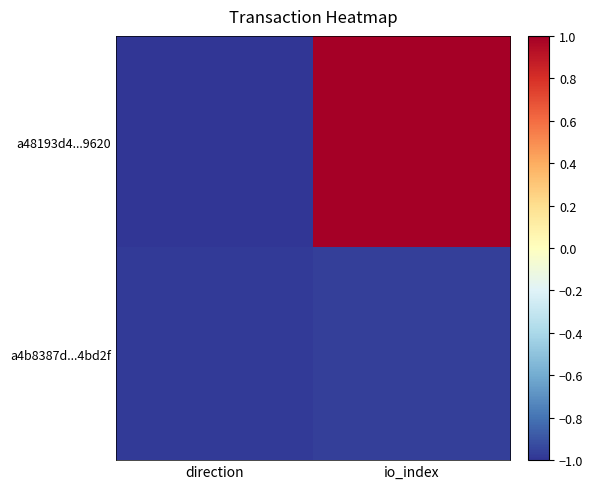

At how many categories does at least one series exceed 0?

1